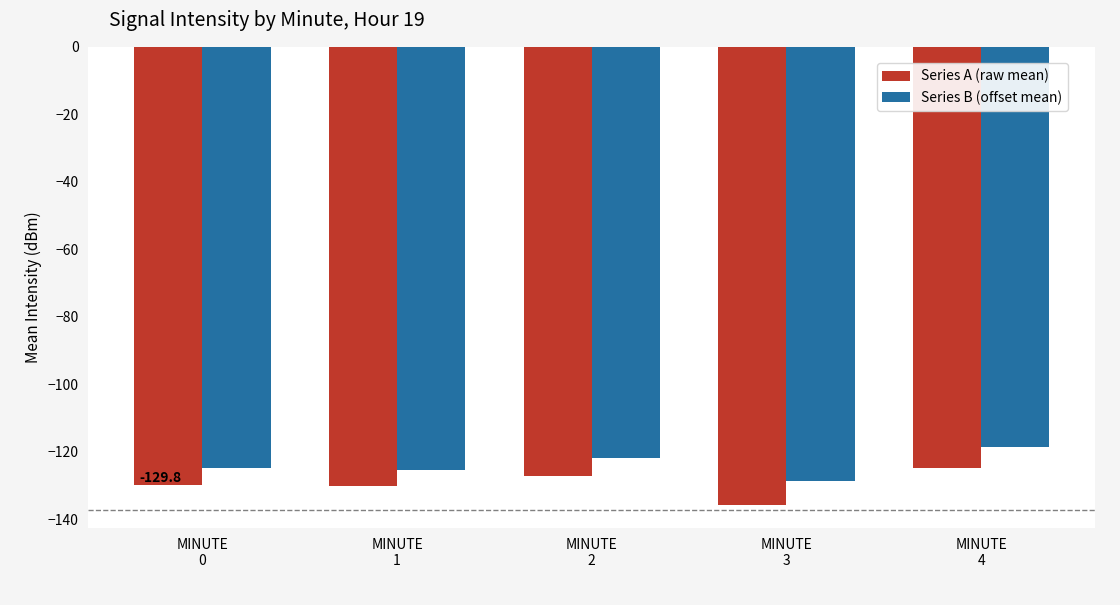

What value does the Series A (raw mean) series have at MINUTE
0?

-129.8